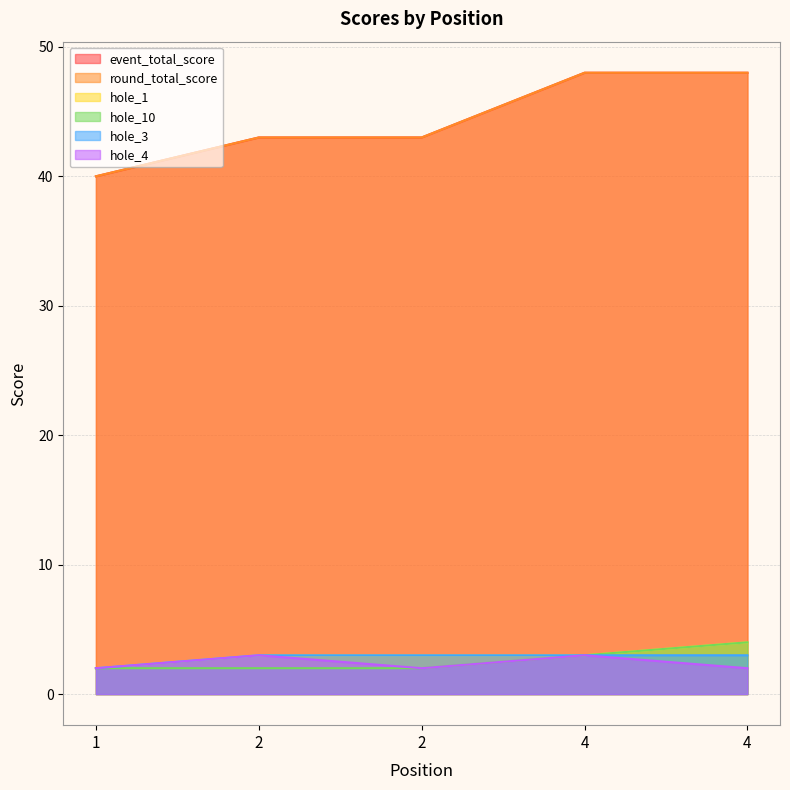

True or false: hole_1 and event_total_score cross at least once.

False